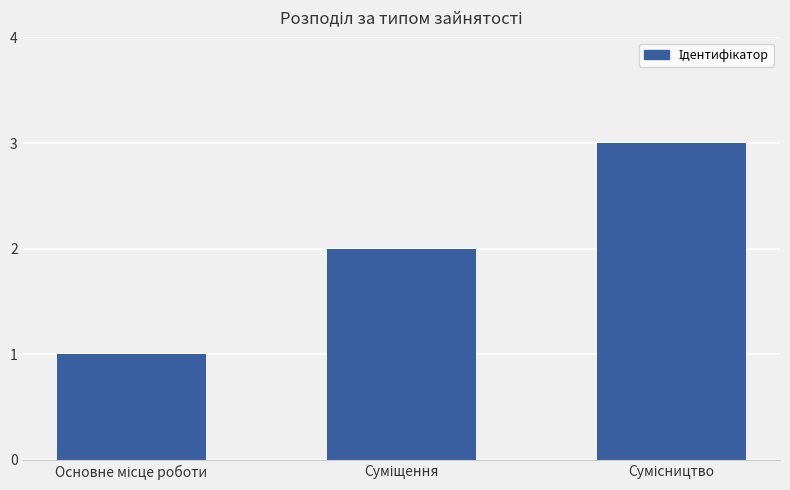

What is the sum of all values?

6